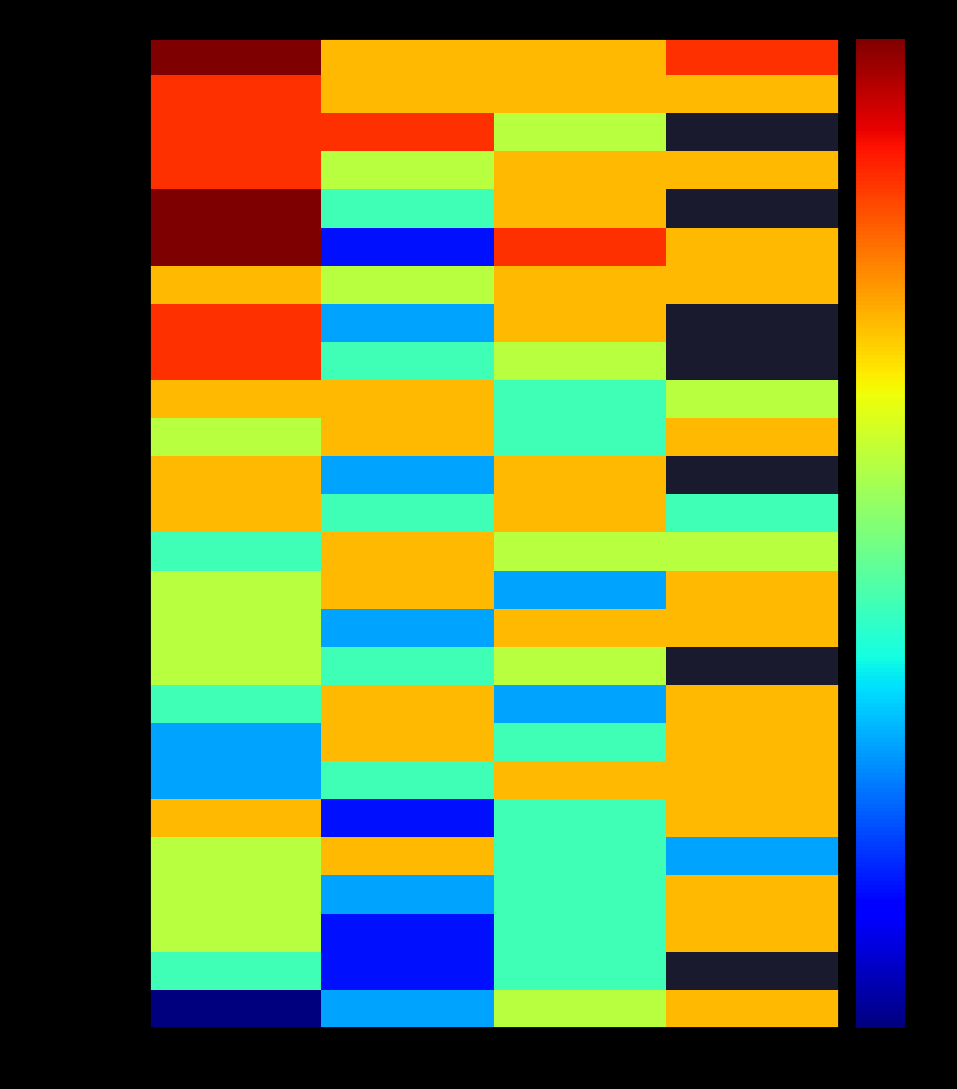

What is the difference between the maximum and minimum values in the Shrek series?

3.0